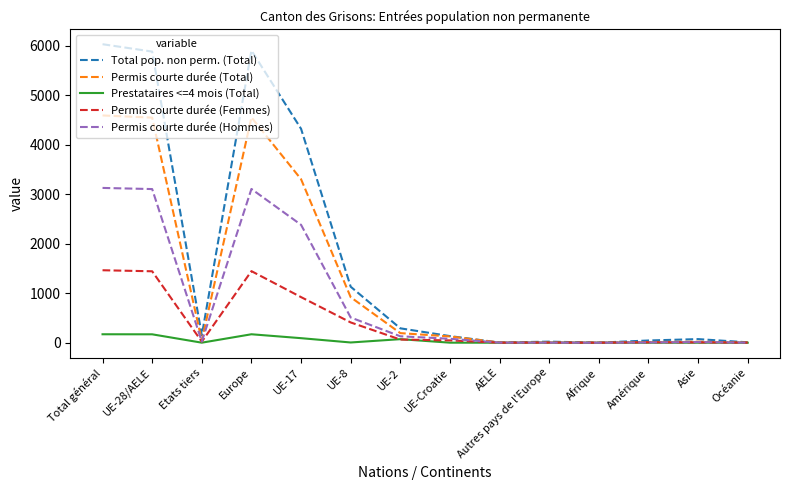

What is the difference between the maximum and minimum values in the Permis courte durée (Hommes) series?

3129